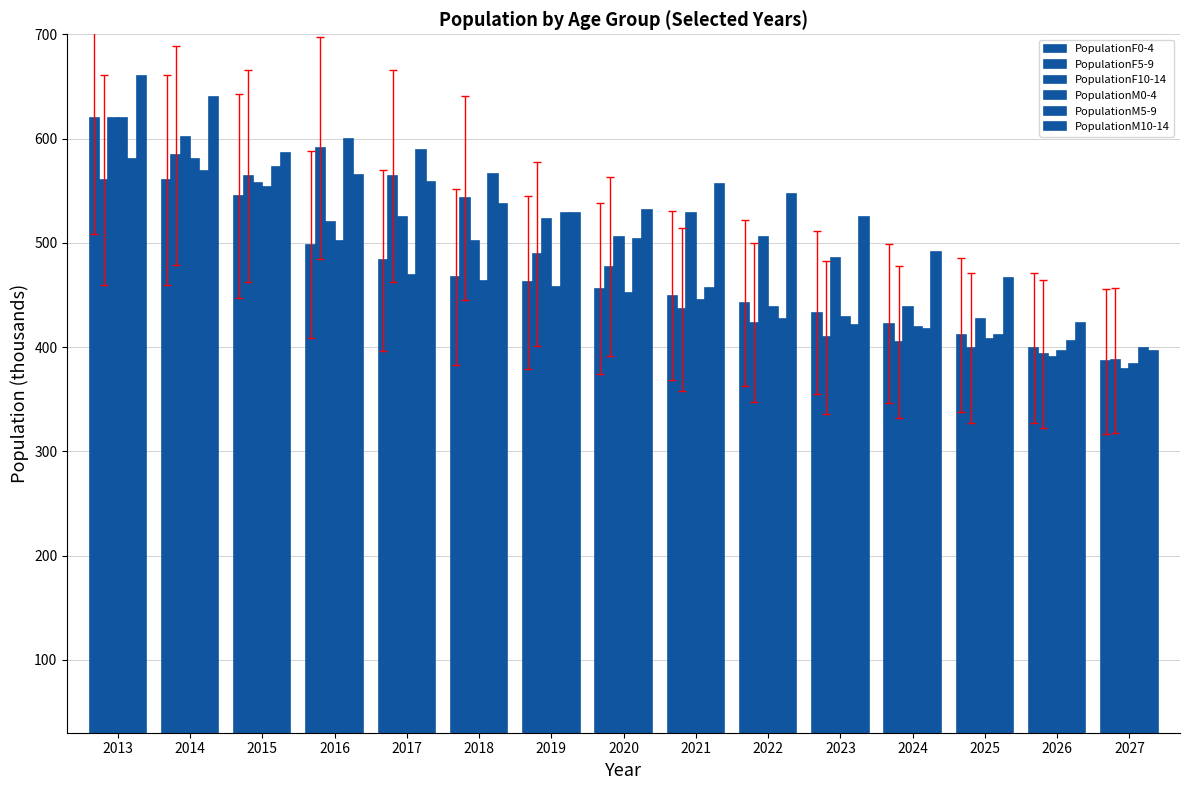

Which has a higher value, 2027 or 2019?

2019